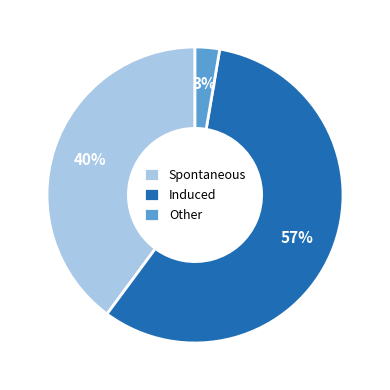

Rank the categories by value from highest to lowest.

Induced, Spontaneous, Other